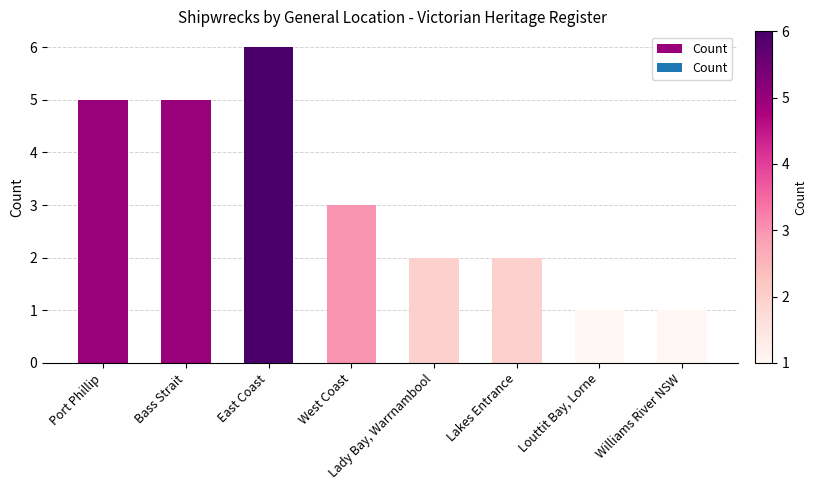

What position from the right is Williams River NSW?

1